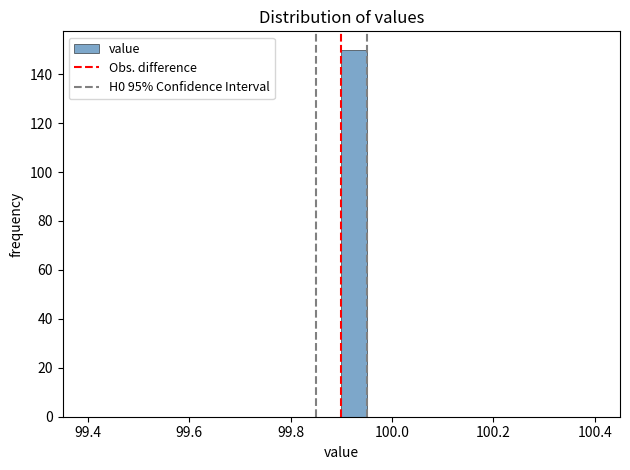

Around what value on the x-axis is the tallest bar? Give the approximate position of its centre, as read against the axis.

99.92